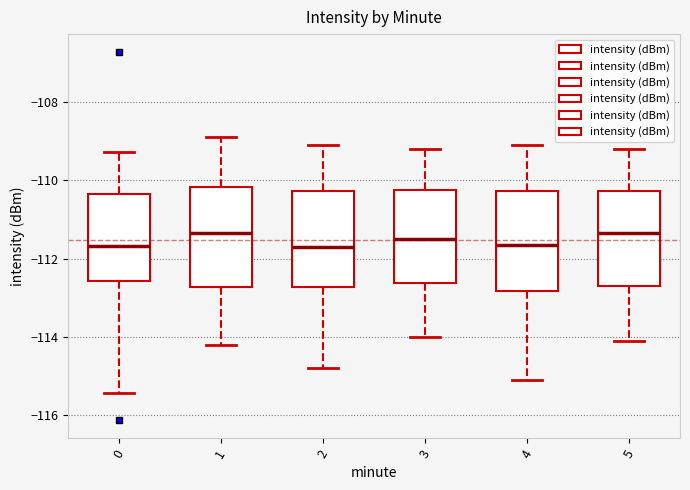

Where does the lower whisker of the box at x = 0 end on the y-axis? The values are not printed on the chart, so give them approximately, as read against the axis.

-115.4